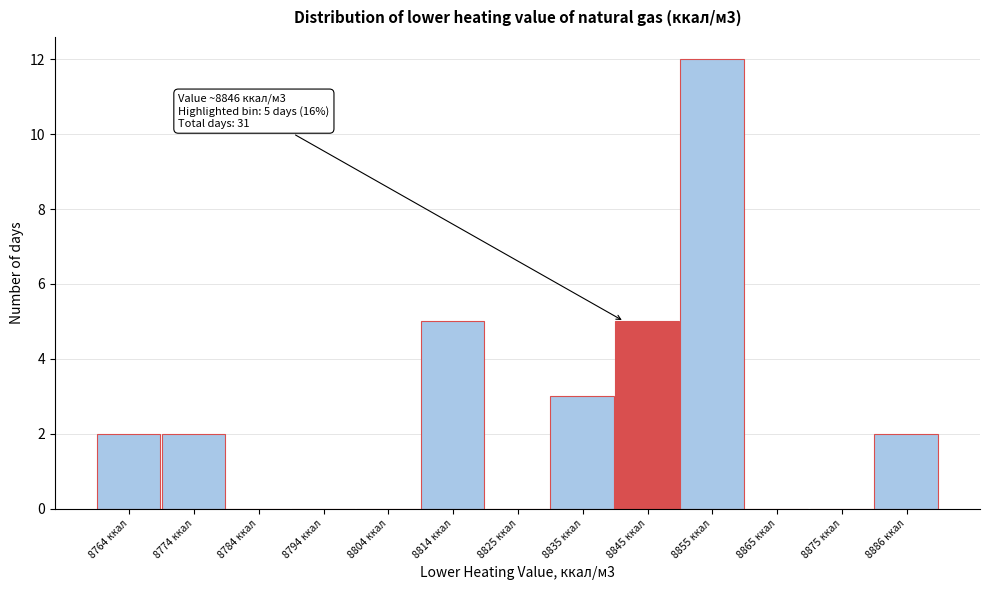

Reading left to right, list all the values displayed in this chart.

8764 ккал=2	8774 ккал=2	8784 ккал=0	8794 ккал=0	8804 ккал=0	8814 ккал=5	8825 ккал=0	8835 ккал=3	8845 ккал=5	8855 ккал=12	8865 ккал=0	8875 ккал=0	8886 ккал=2